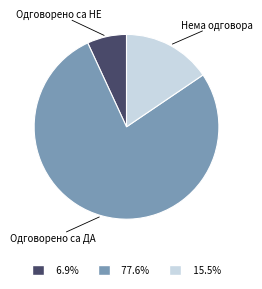

Which category has the smallest portion of the pie?

Одговорено са НЕ